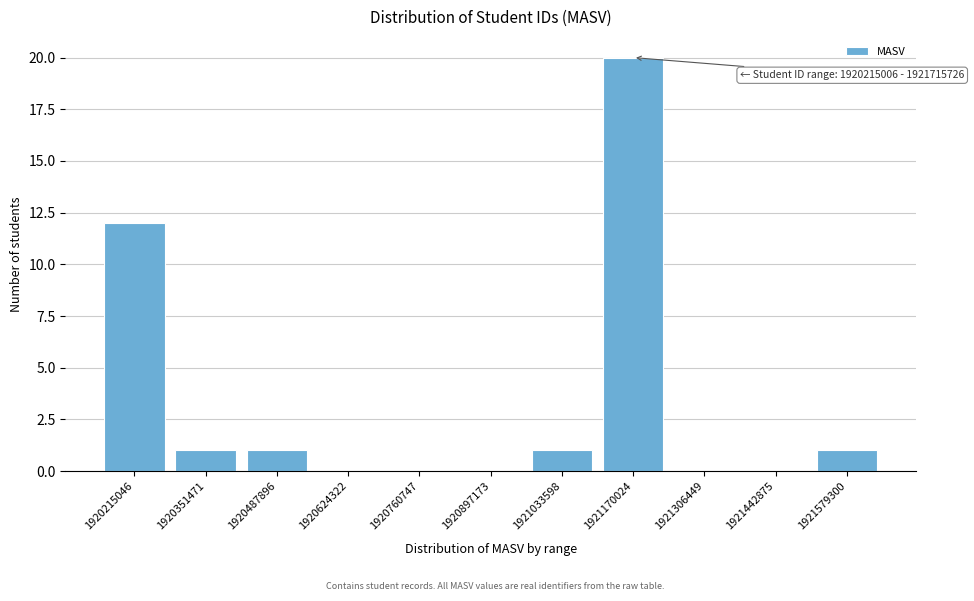

Reading left to right, extract all data points from this chart.

1920215046=12	1920351471=1	1920487896=1	1920624322=0	1920760747=0	1920897173=0	1921033598=1	1921170024=20	1921306449=0	1921442875=0	1921579300=1